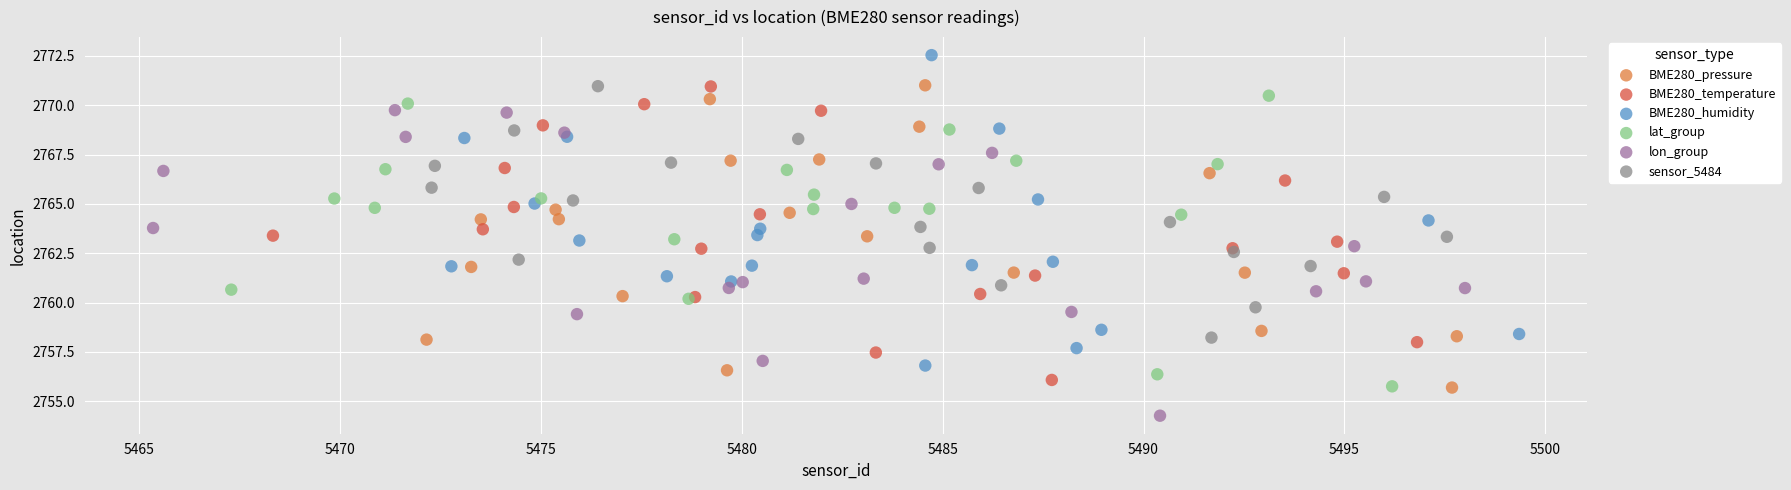

Which series has the largest Y range (max minus min)?

BME280_humidity